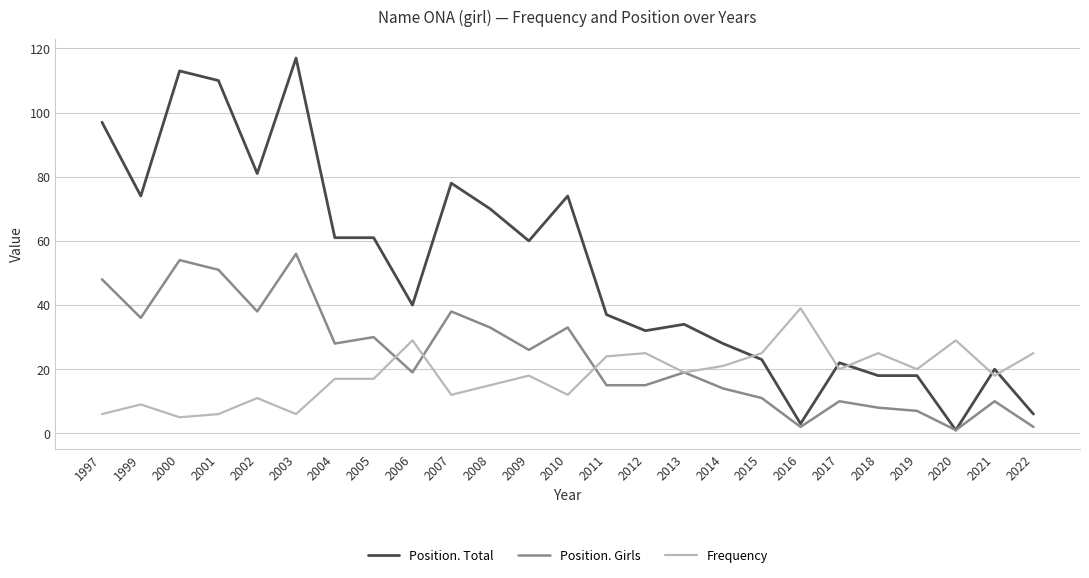

Reading left to right, list all the values displayed in this chart.

Position. Total: 97	74	113	110	81	117	61	61	40	78	70	60	74	37	32	34	28	23	3	22	18	18	1	20	6
Position. Girls: 48	36	54	51	38	56	28	30	19	38	33	26	33	15	15	19	14	11	2	10	8	7	1	10	2
Frequency: 6	9	5	6	11	6	17	17	29	12	15	18	12	24	25	19	21	25	39	20	25	20	29	18	25